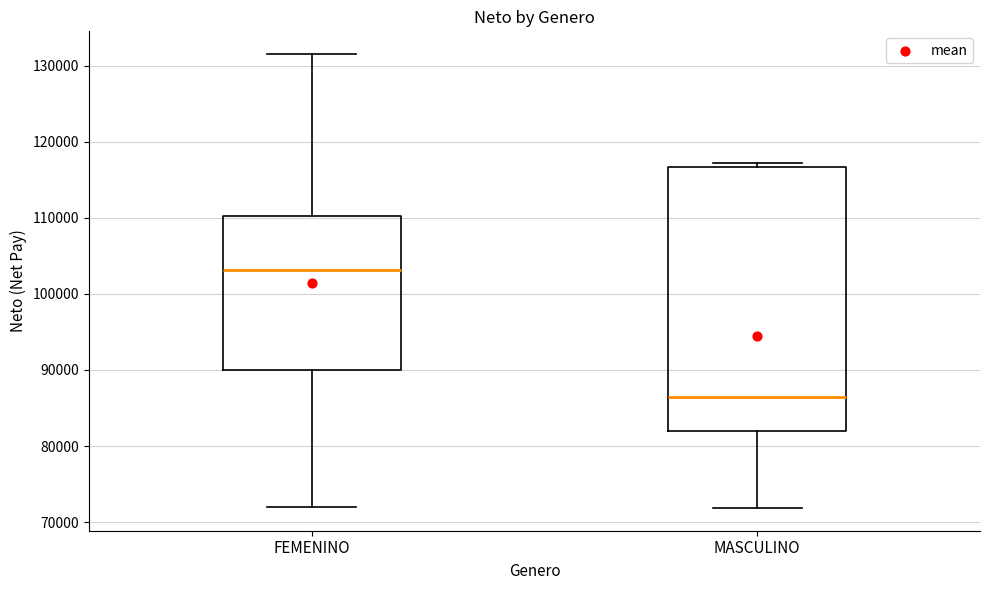

Reading left to right, transcribe this box plot: for each box, give where its median line is, the range the box spans, and where its two whiskers end, as read against the y-axis. The values are not printed on the chart, so give them approximately, as read against the axis.

FEMENINO: median 103000, box 90000 to 110000, whiskers 72000 to 132000
MASCULINO: median 86000, box 82000 to 117000, whiskers 72000 to 117000 (just above the box's upper edge)